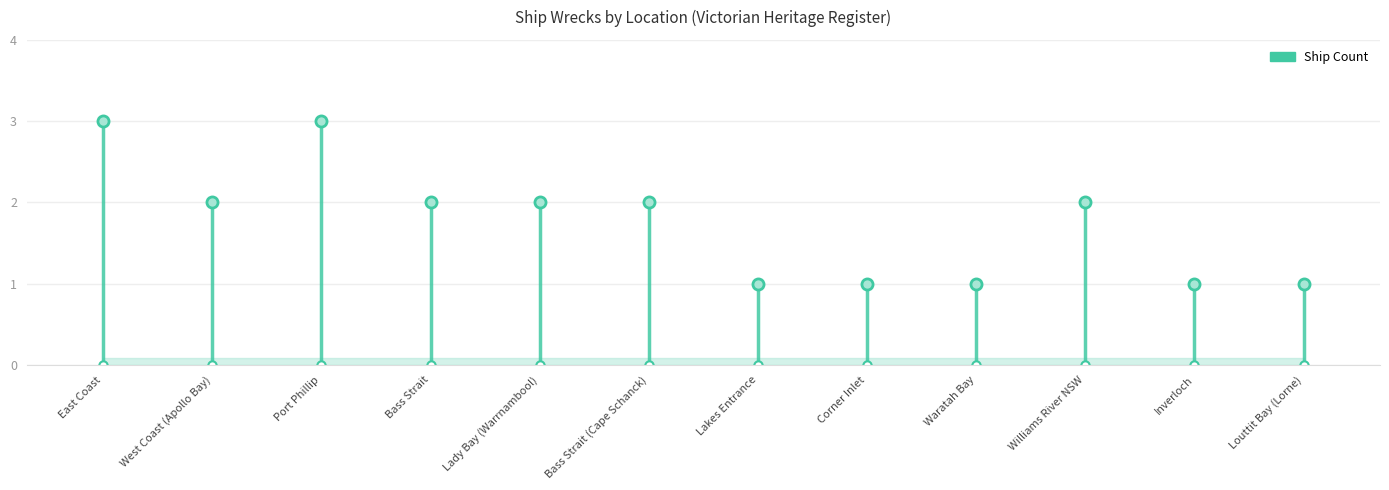

Reading right to left, extract all data points from this chart.

1	1	2	1	1	1	2	2	2	3	2	3